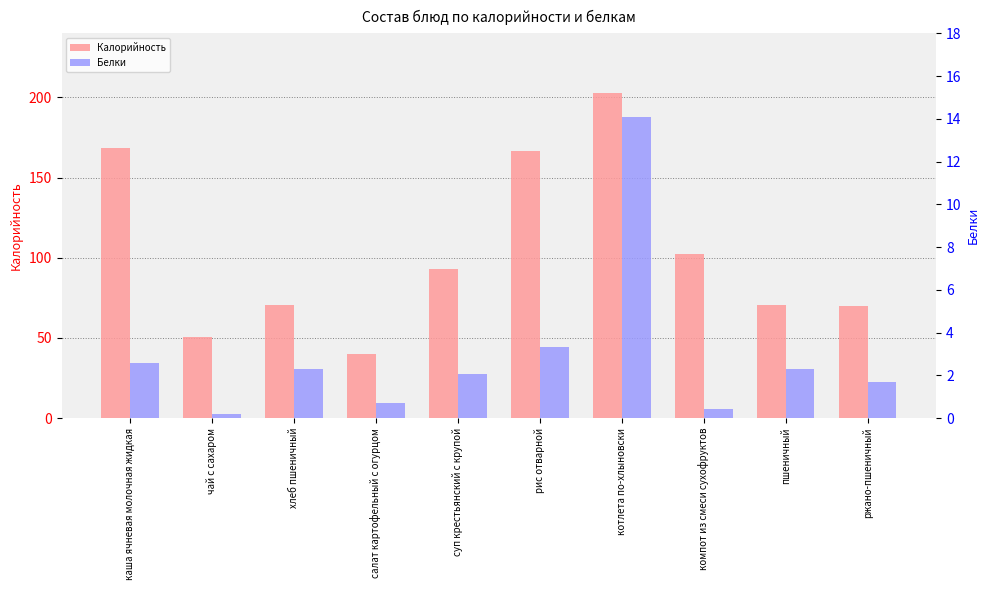

Which series has the largest total across all categories?

Калорийность